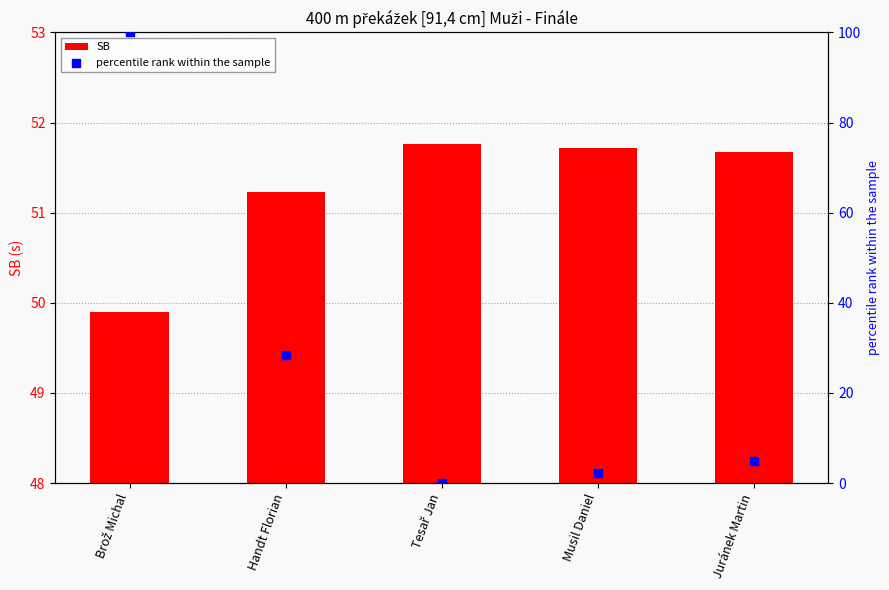

Which series has the largest total across all categories?

SB